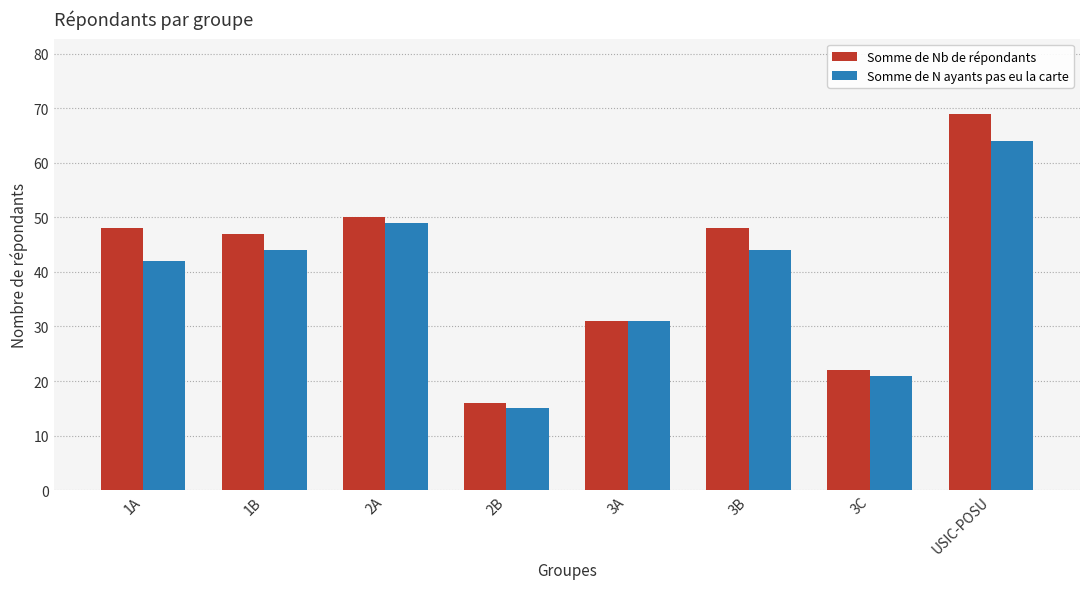

Which series changed the most between 1A and 2B?

Somme de Nb de répondants